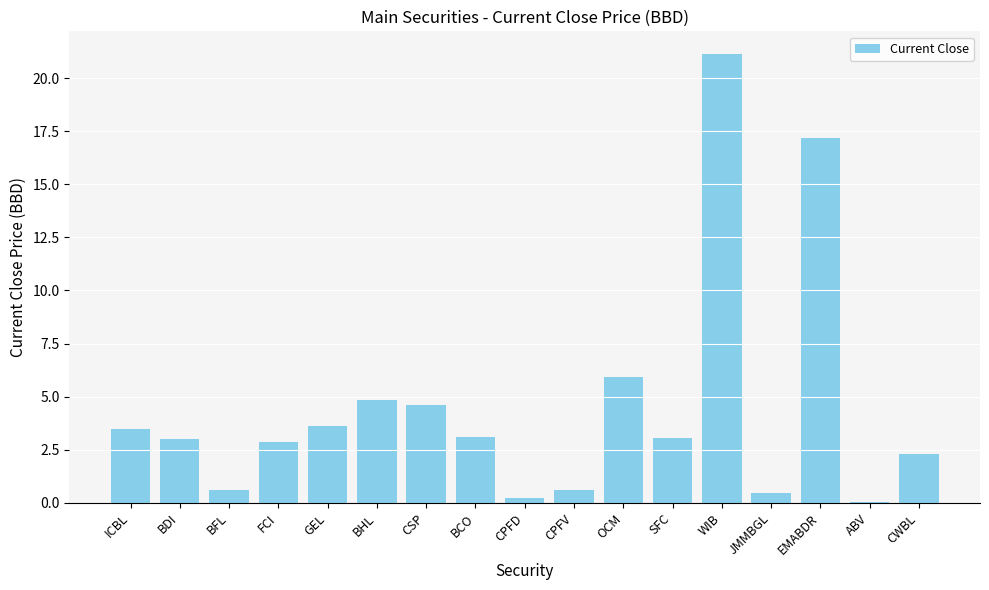

Are the bars grouped side by side (vs. stacked)?

No